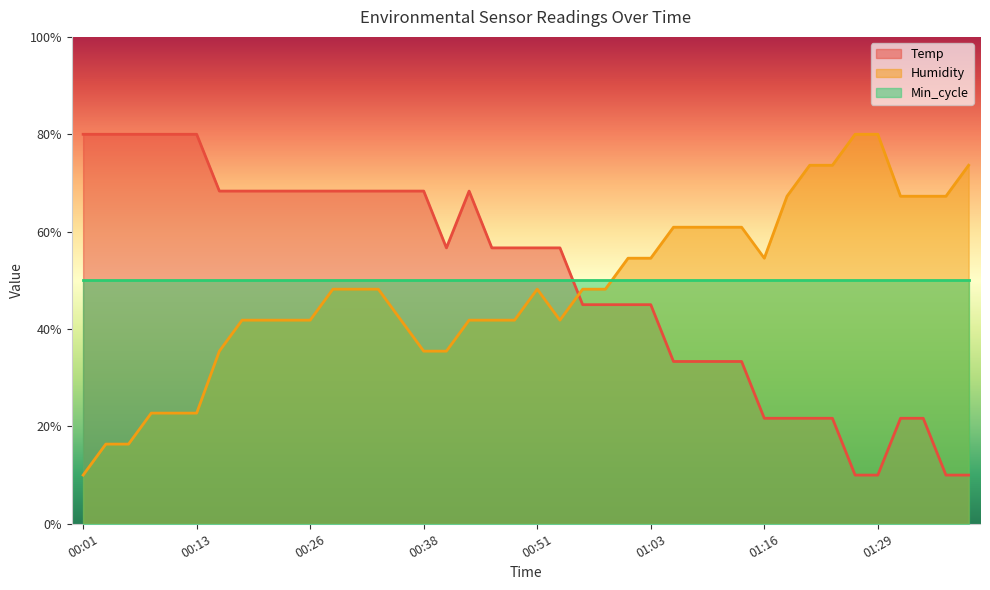

Between 00:38 and 00:53, which is larger?

00:38